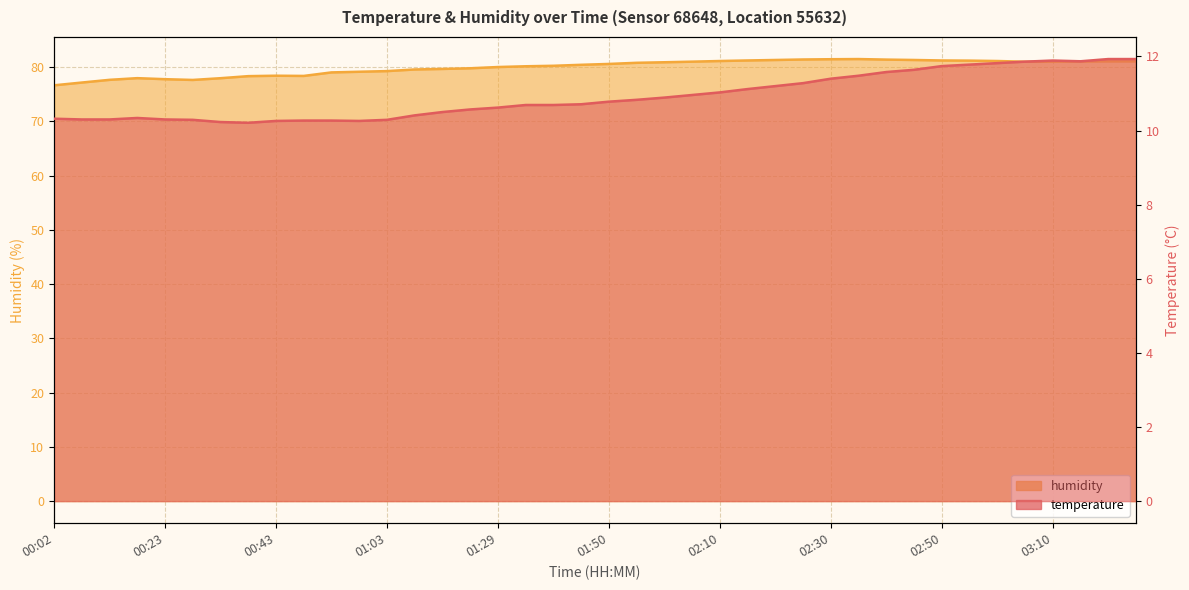

Rank the series at 00:33 from lowest to highest value.

temperature, humidity